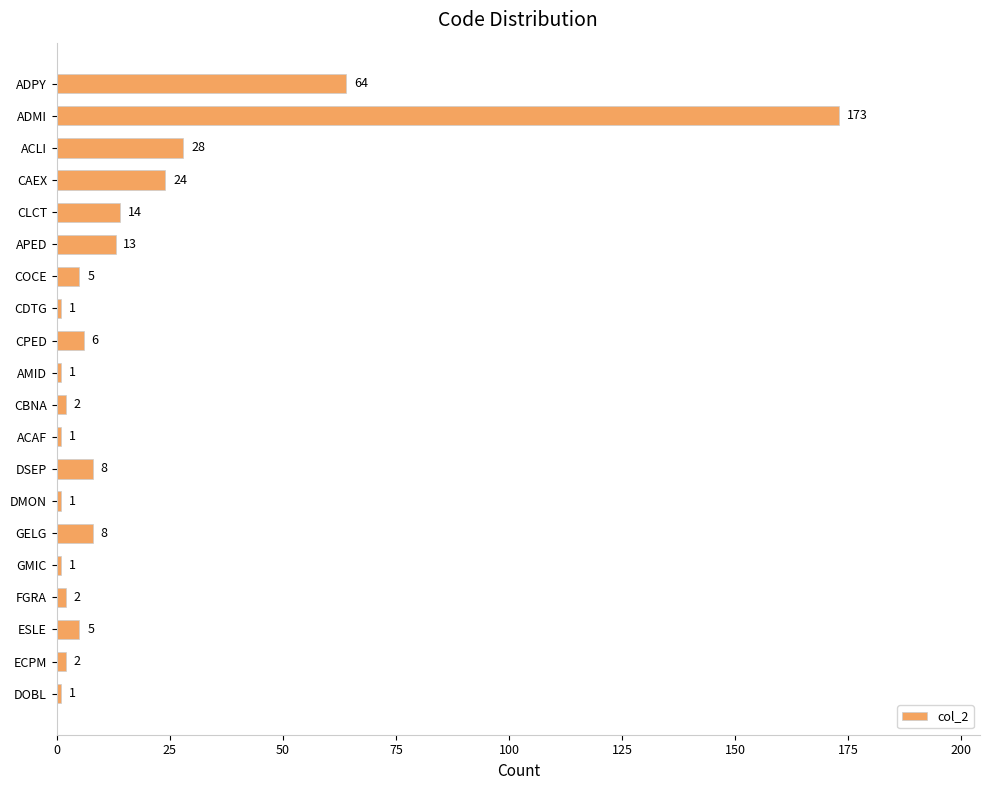

Reading bottom to top, what are all the values shown in this chart?

1	2	5	2	1	8	1	8	1	2	1	6	1	5	13	14	24	28	173	64